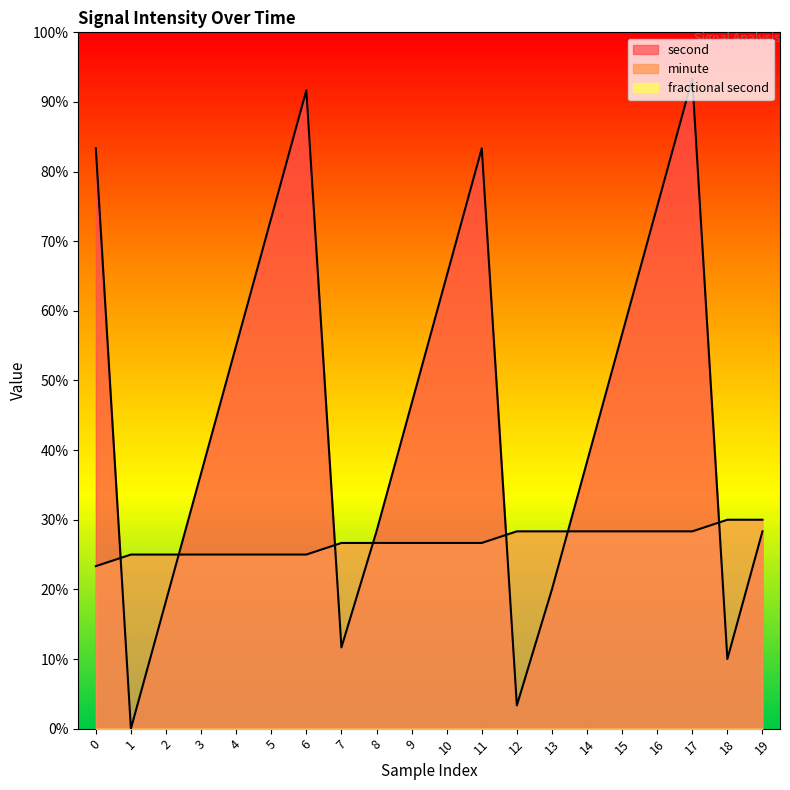

After their last crossing, which series has the higher values: minute or second?

minute